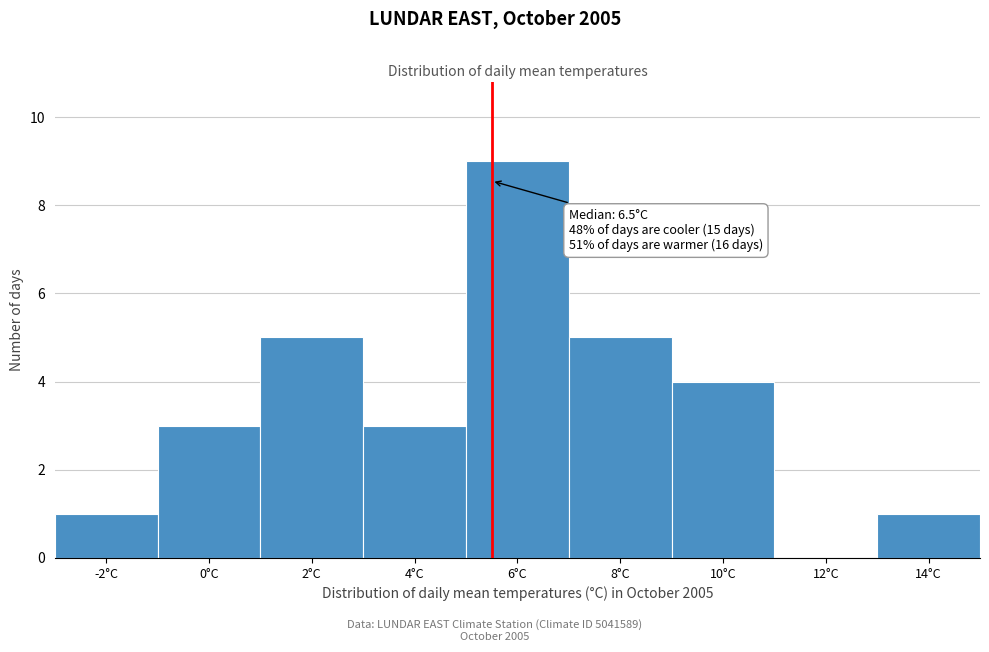

Reading right to left, transcribe all the data shown in this chart.

14°C=1	12°C=0	10°C=4	8°C=5	6°C=9	4°C=3	2°C=5	0°C=3	-2°C=1